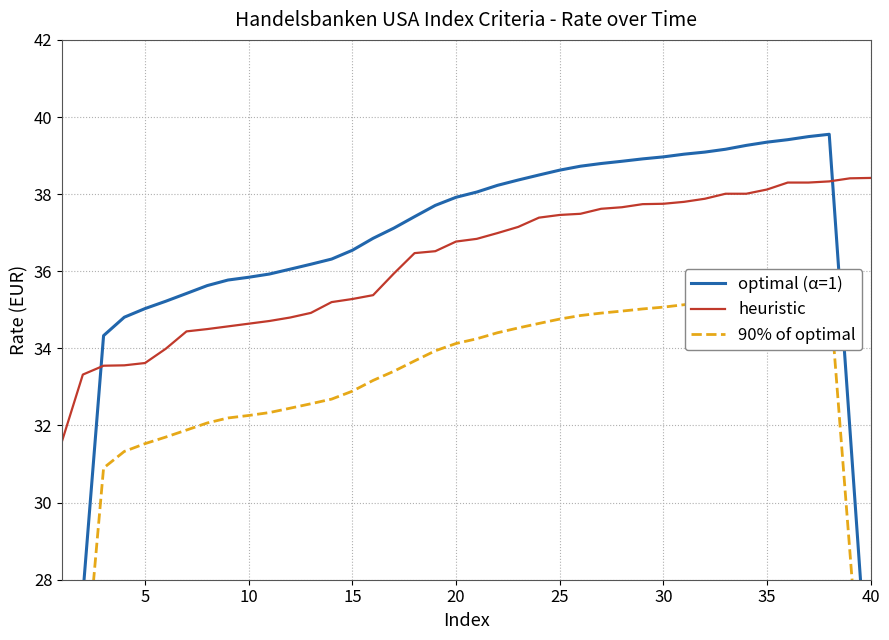

The value of heuristic at 5 is 7.2. True or false?

False